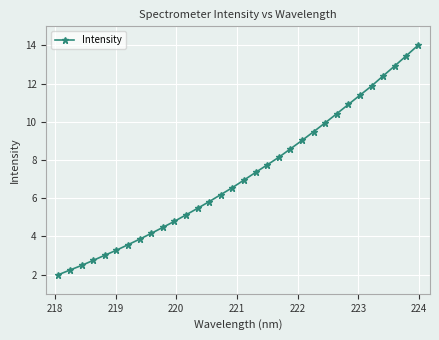

What is the smallest value displayed?

2.0